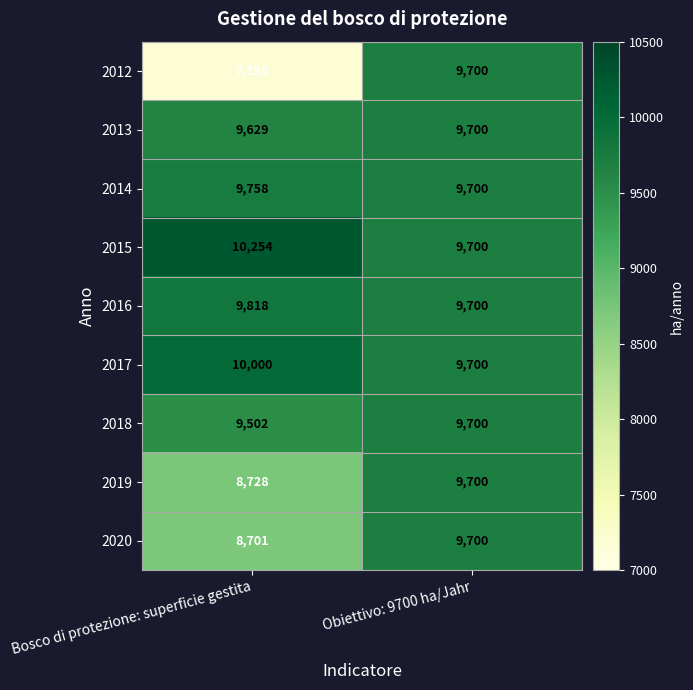

What is the spread (max minus min) of values at Bosco di protezione: superficie gestita?

3096